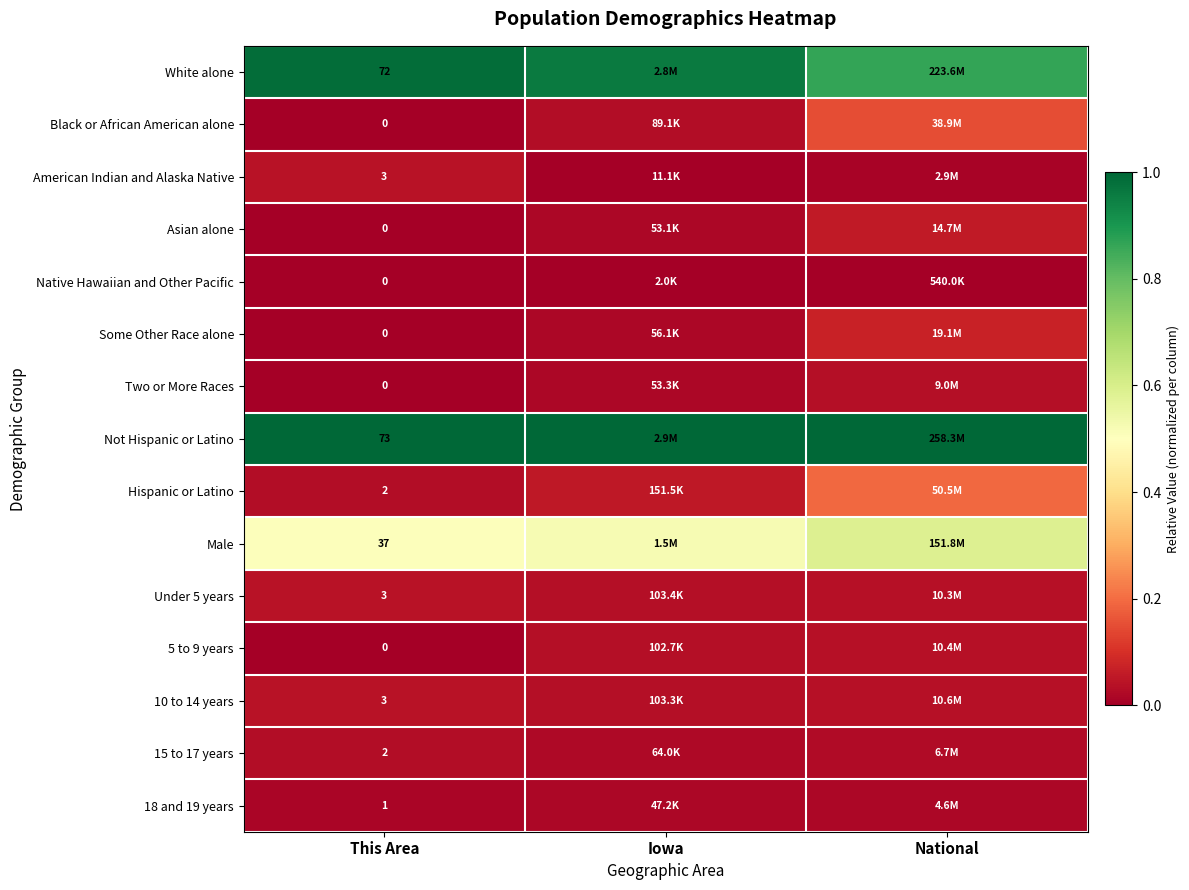

Rank the series by their maximum value, from lowest to highest.

Native Hawaiian and Other Pacific, 18 and 19 years, 15 to 17 years, Two or More Races, 5 to 9 years, American Indian and Alaska Native, Under 5 years, 10 to 14 years, Asian alone, Some Other Race alone, Black or African American alone, Hispanic or Latino, Male, White alone, Not Hispanic or Latino